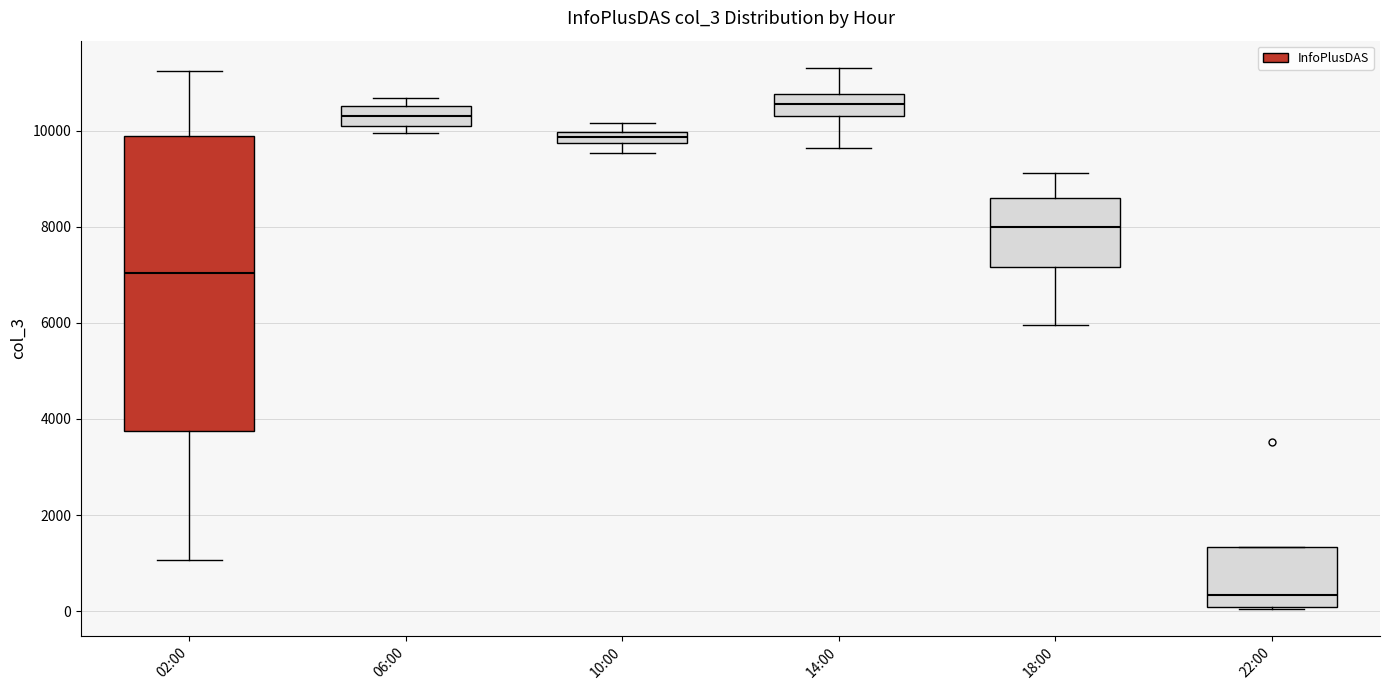

Where is the lower edge of the box for 18:00 on the y-axis? The values are not printed on the chart, so give them approximately, as read against the axis.

7200